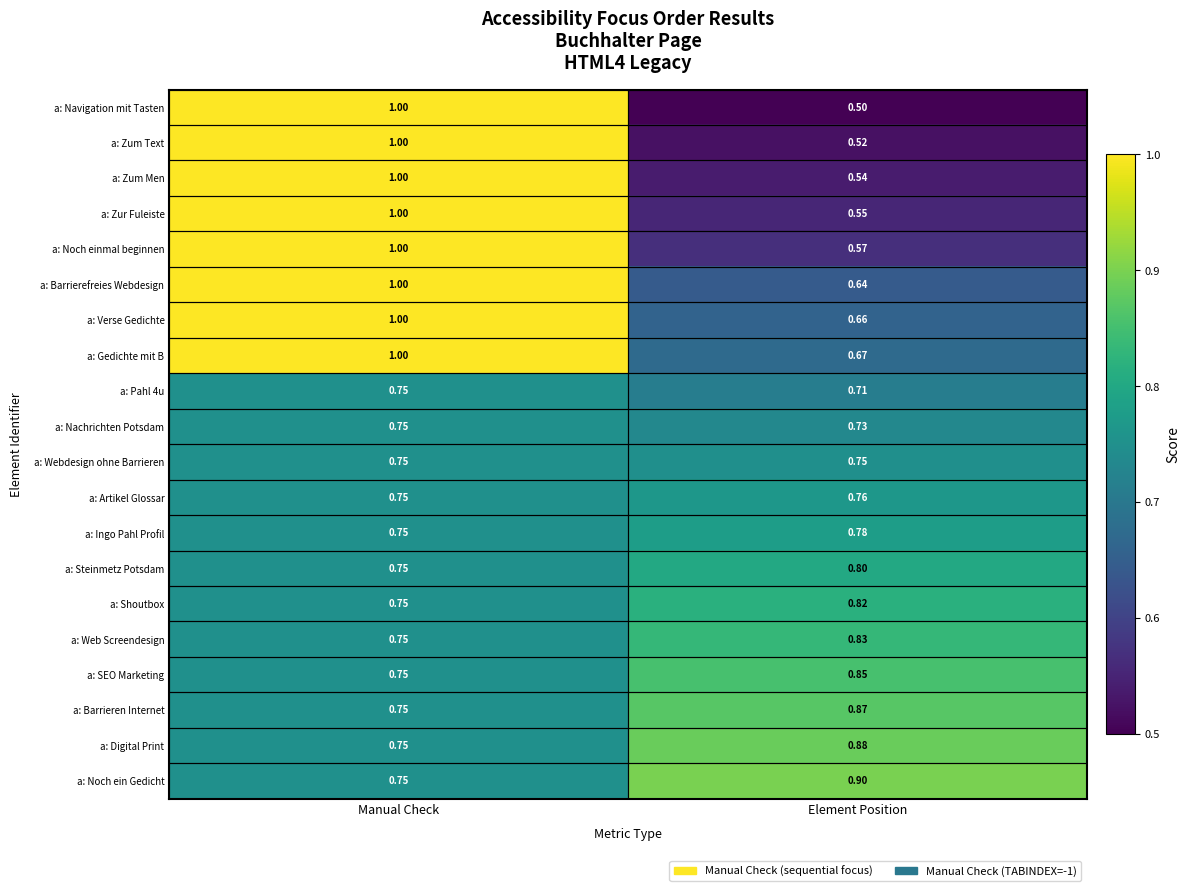

Rank the categories by a: Pahl 4u value from lowest to highest.

Element Position, Manual Check